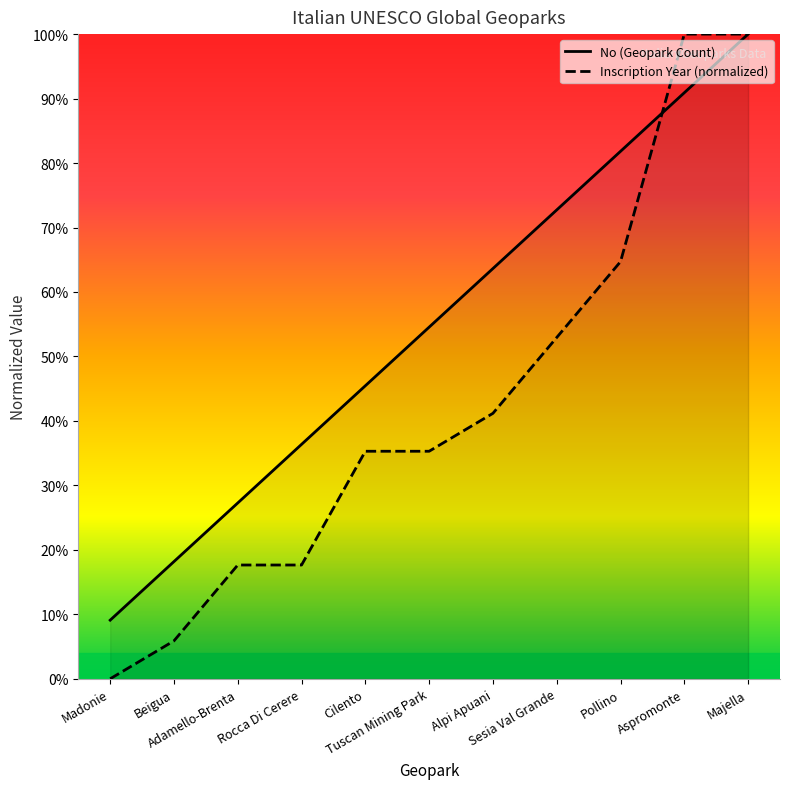

What is the sum of the No values at Majella and Rocca Di Cerere?

136.4